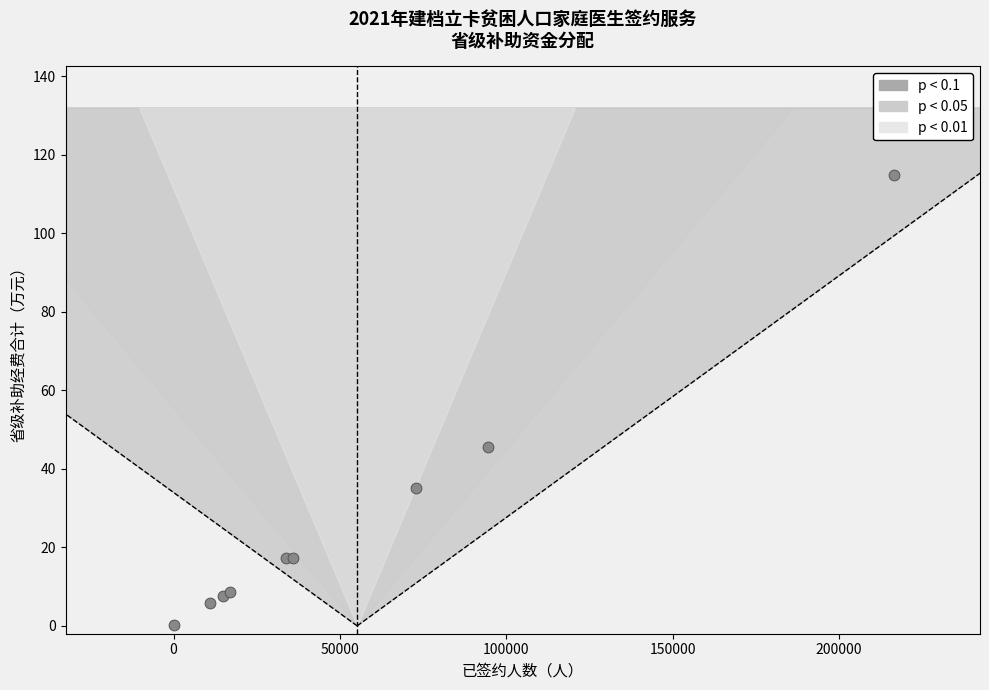

What Y value in the scatter plot is closest to 57?

45.6